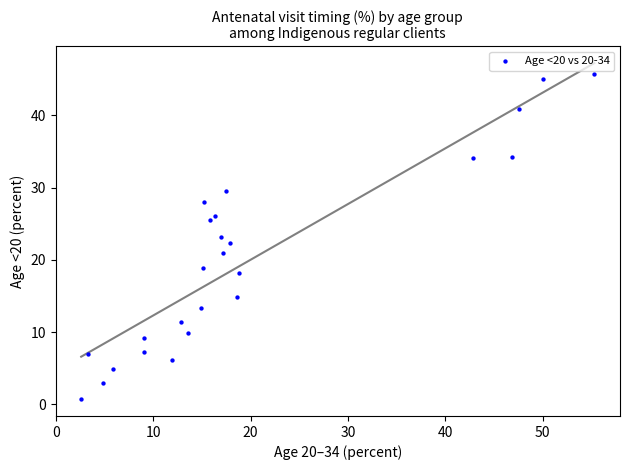

What is the range of X values (max minus min)?

52.7